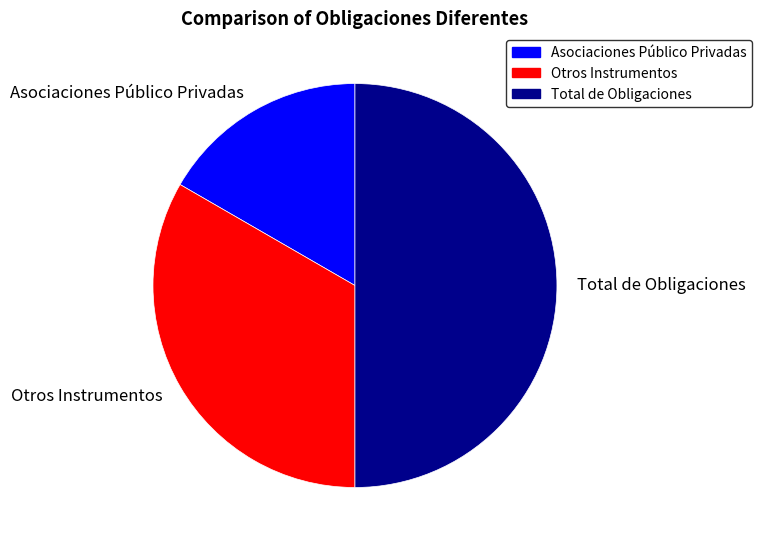

Which category has the biggest portion of the pie?

Total de Obligaciones